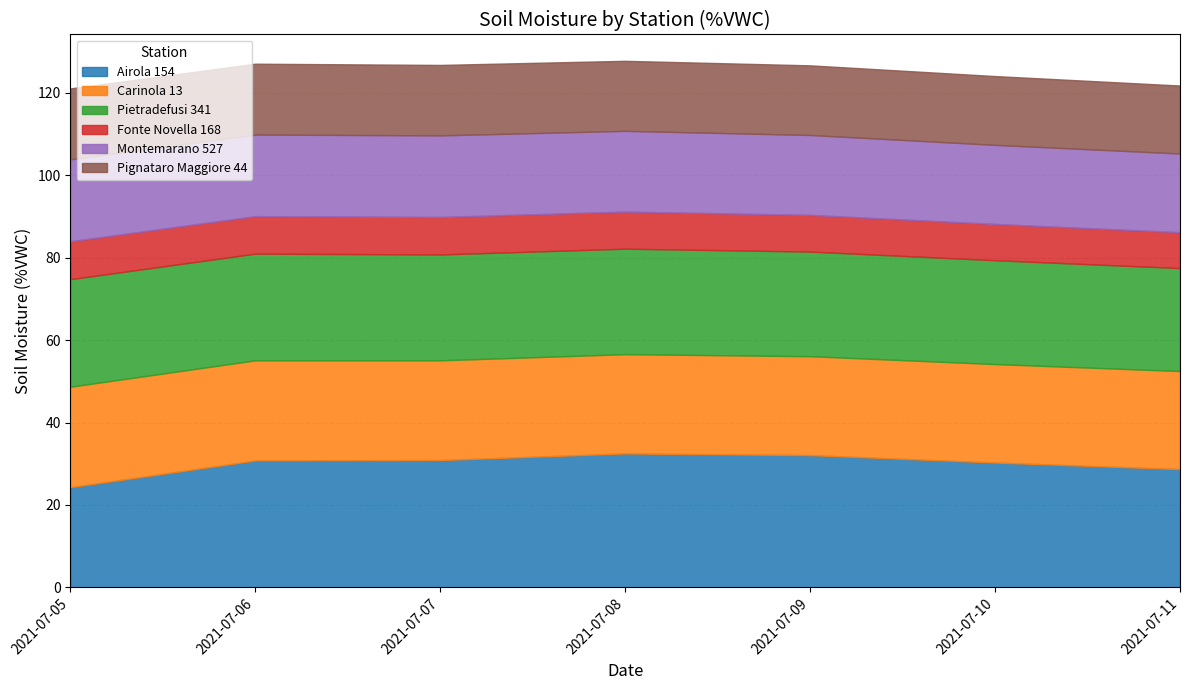

How many values in the Airola 154 series exceed 30?

5